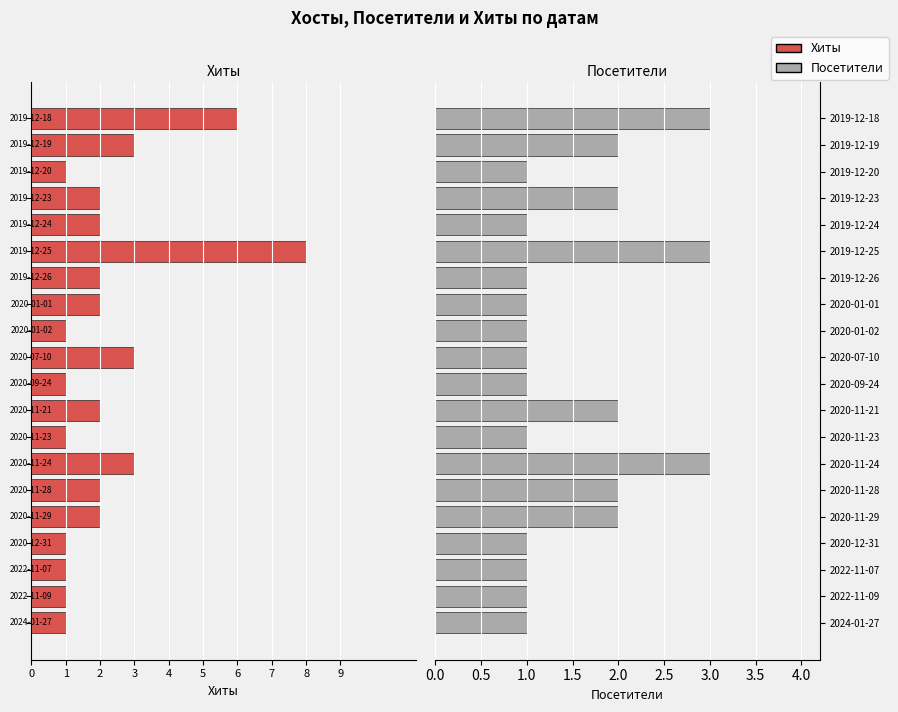

The Посетители series shows 2 at 2019-12-23. True or false?

True